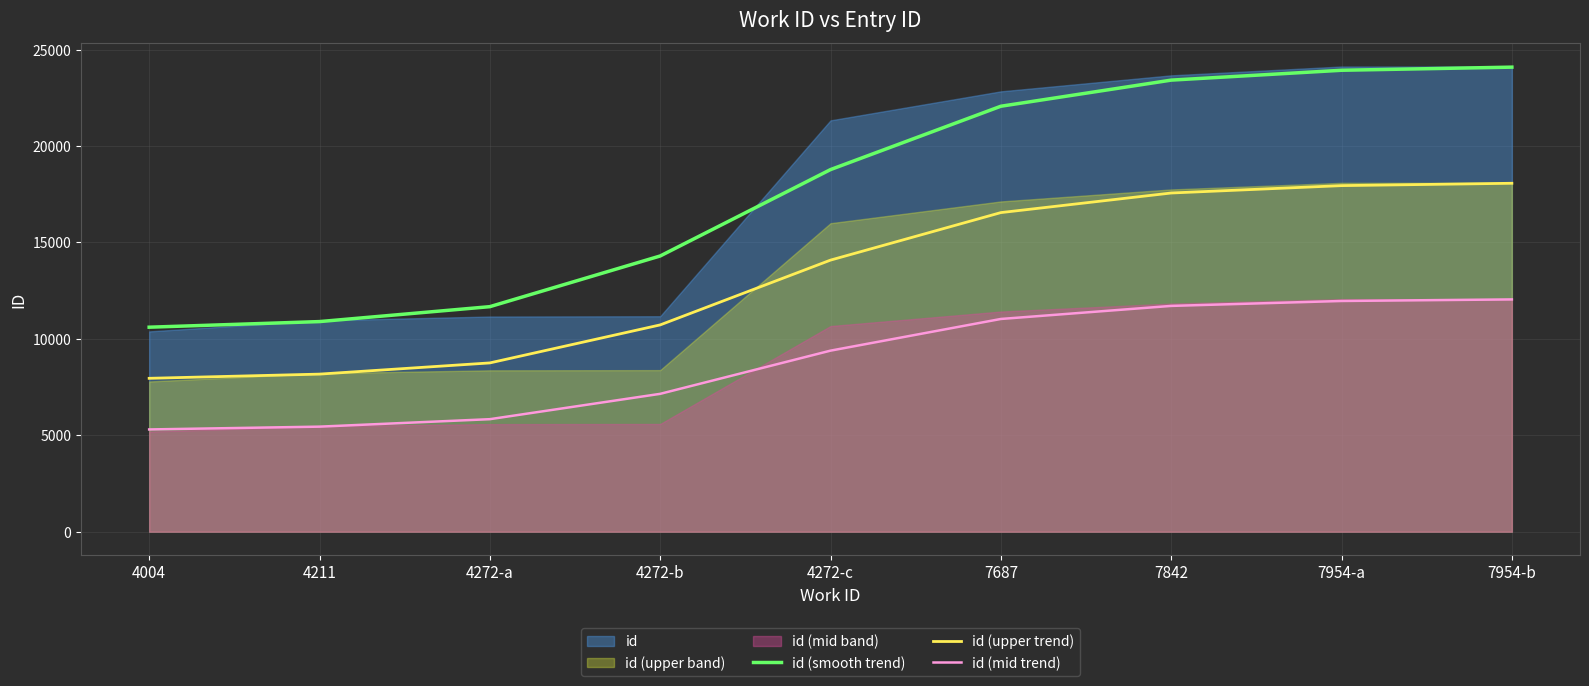

At 7954-b, list the series in order from smallest to largest.

id (mid trend), id (upper trend), id (smooth trend)